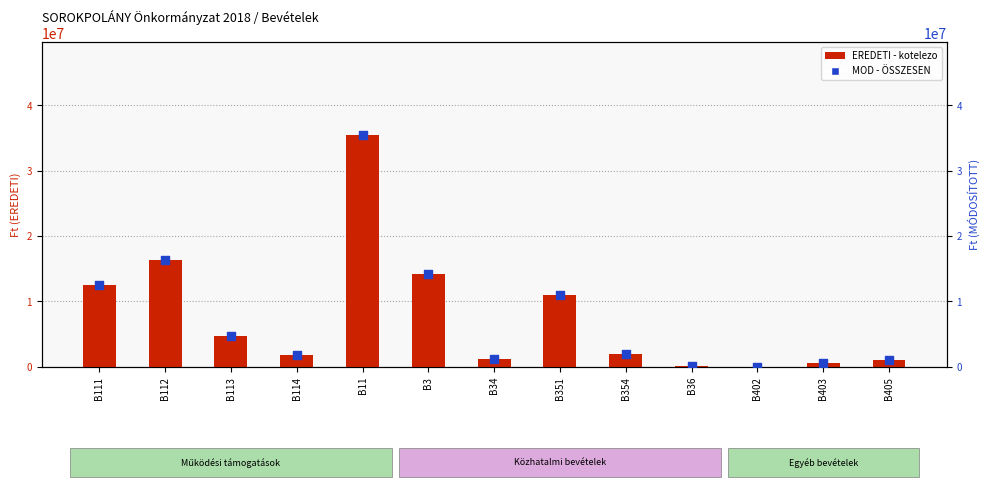

At how many categories does at least one series exceed 8122987?

5